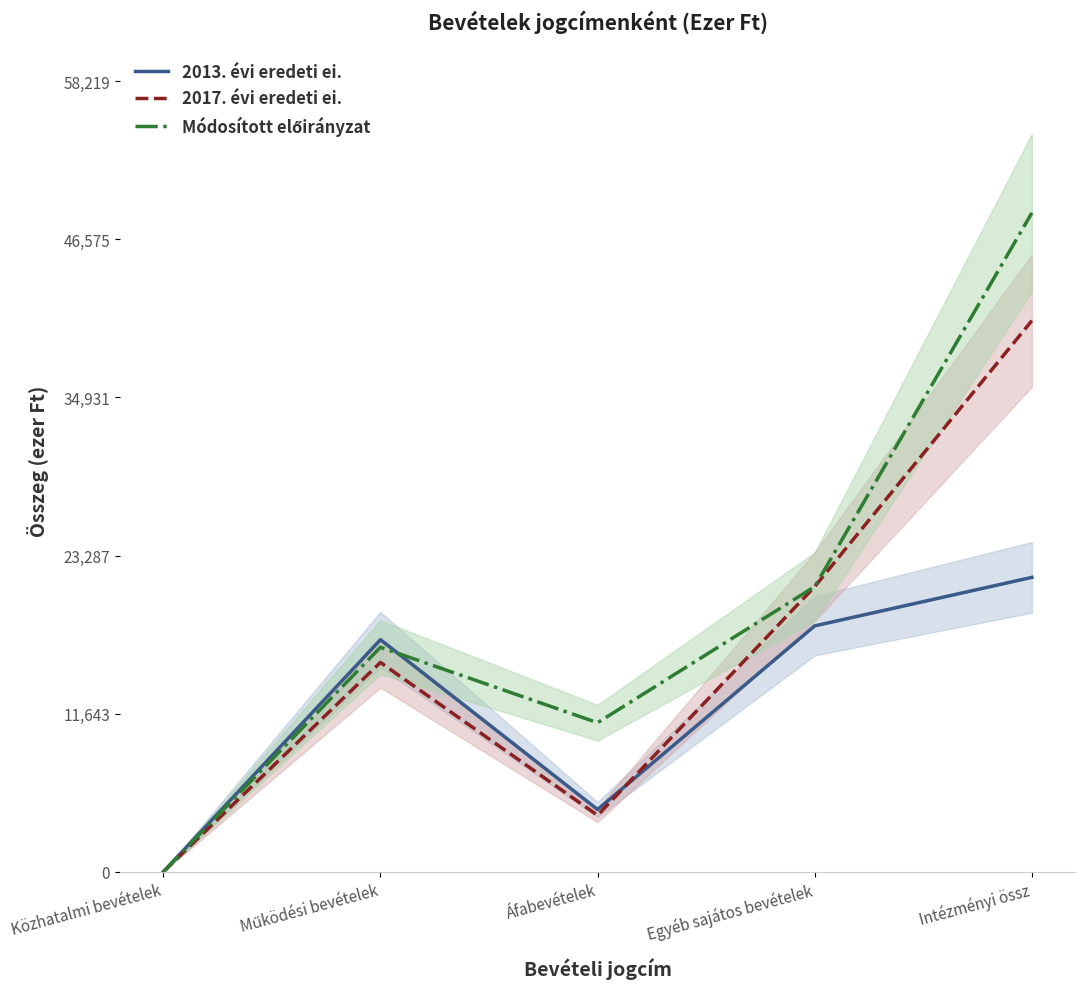

Read the 2013. évi eredeti ei. value at Áfabevételek.

4590